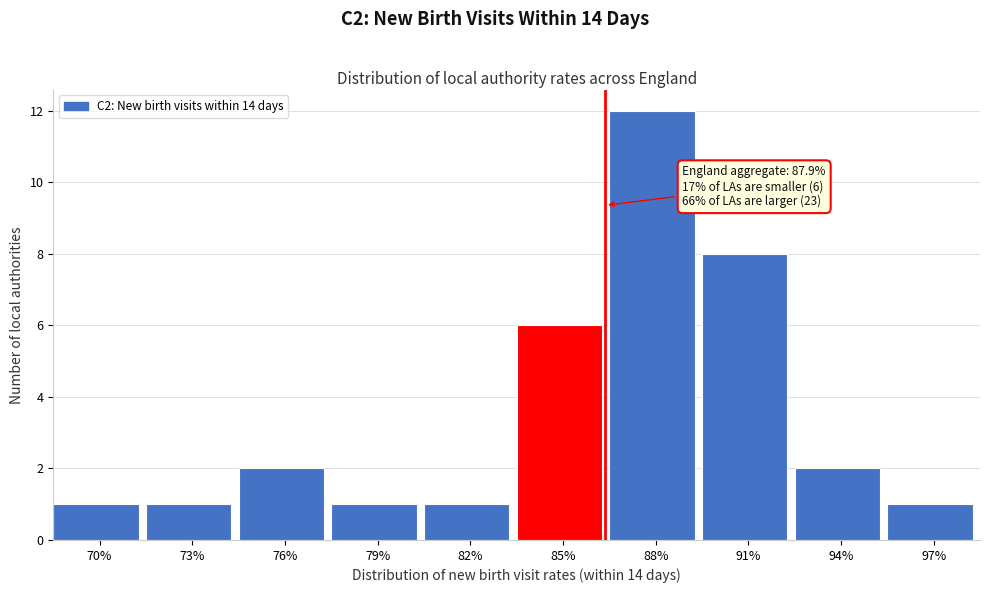

Reading right to left, extract all data points from this chart.

97%=1	94%=2	91%=8	88%=12	85%=6	82%=1	79%=1	76%=2	73%=1	70%=1